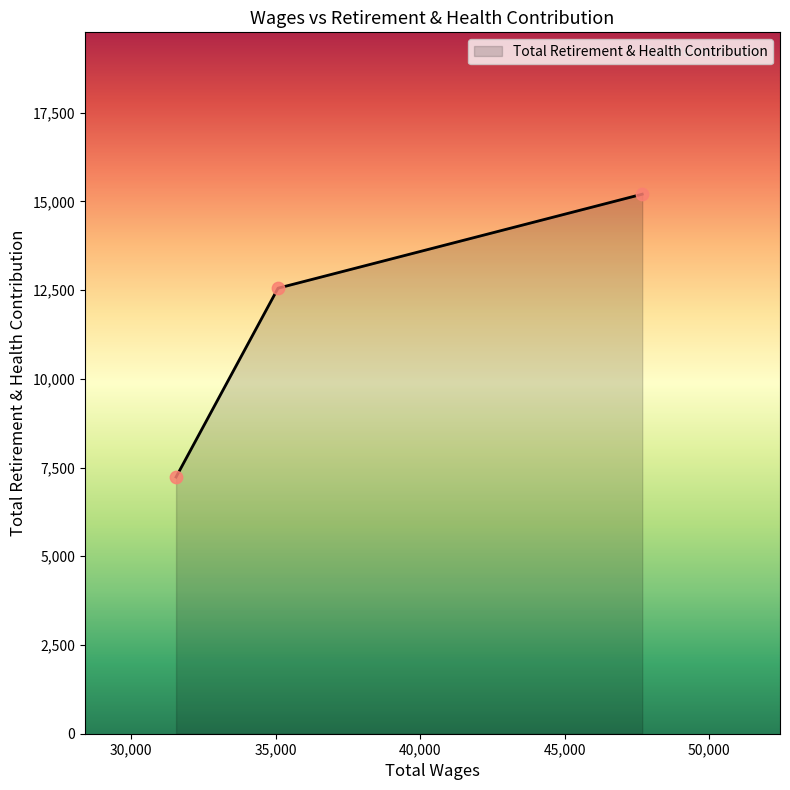

What is the difference between the maximum and minimum values?

7969